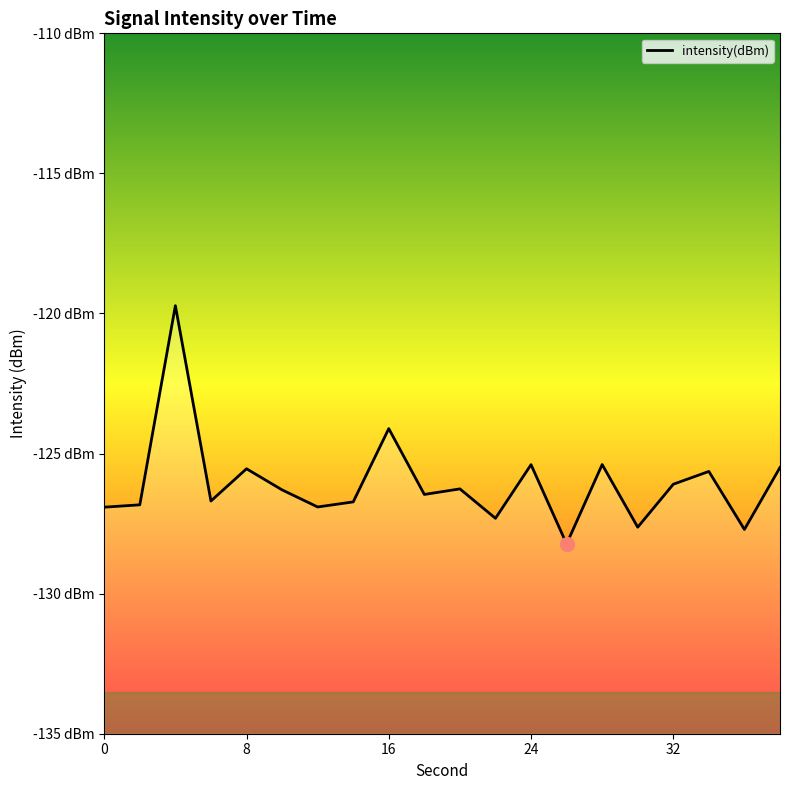

Reading right to left, list all the values displayed in this chart.

-125.5	-127.7	-125.6	-126.1	-127.6	-125.4	-128.2	-125.4	-127.3	-126.3	-126.5	-124.1	-126.7	-126.9	-126.3	-125.5	-126.7	-119.7	-126.8	-126.9